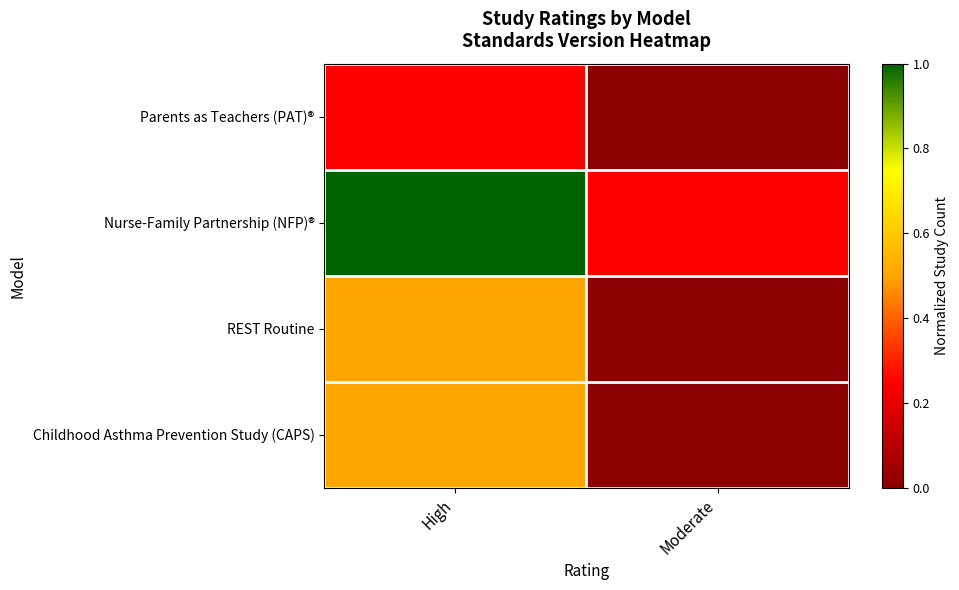

Count the number of data series in this chart.

4